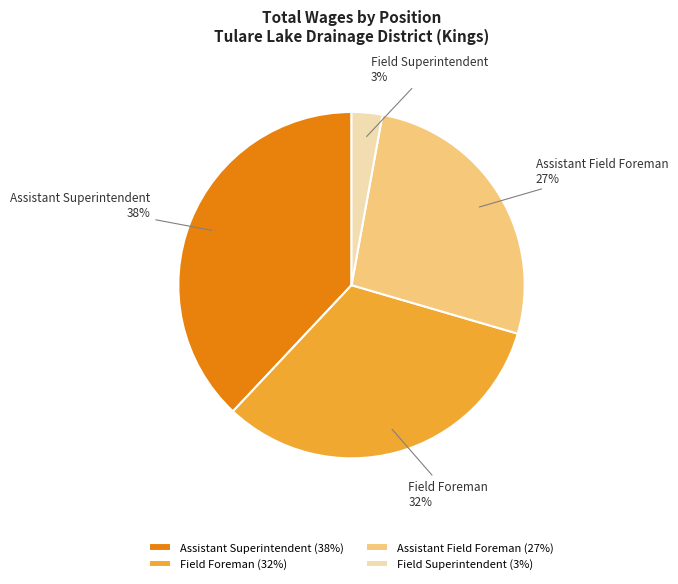

Between Assistant Superintendent and Field Foreman, which is larger?

Assistant Superintendent